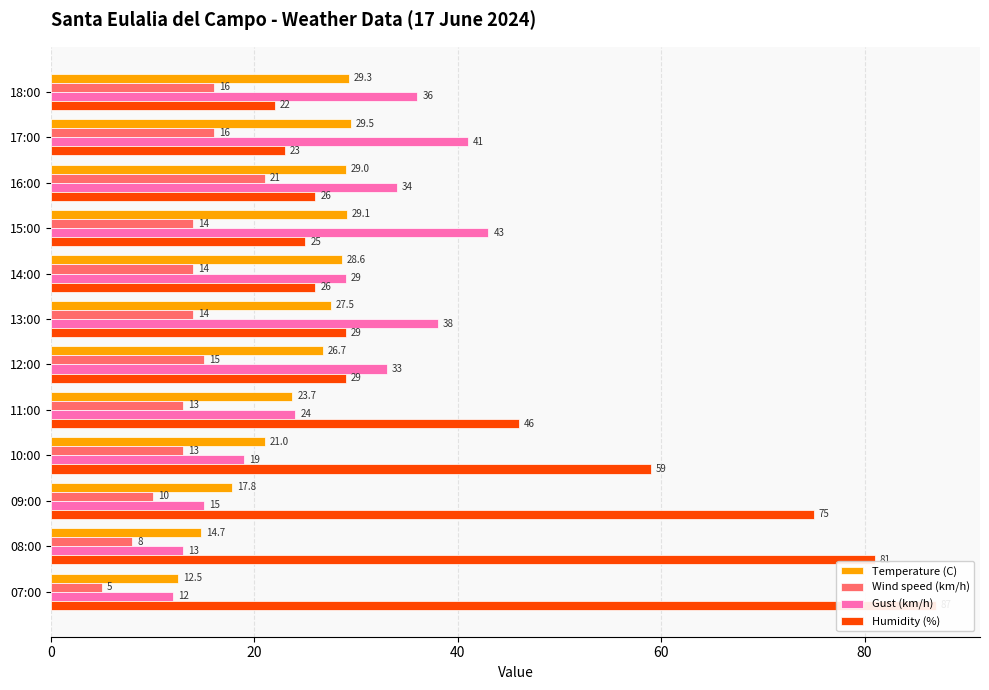

Reading left to right, what are all the values shown in this chart?

Temperature (C): 29.3	29.5	29.0	29.1	28.6	27.5	26.7	23.7	21.0	17.8	14.7	12.5
Wind speed (km/h): 16.0	16.0	21.0	14.0	14.0	14.0	15.0	13.0	13.0	10.0	8.0	5.0
Gust (km/h): 36.0	41.0	34.0	43.0	29.0	38.0	33.0	24.0	19.0	15.0	13.0	12.0
Humidity (%): 22.0	23.0	26.0	25.0	26.0	29.0	29.0	46.0	59.0	75.0	81.0	87.0